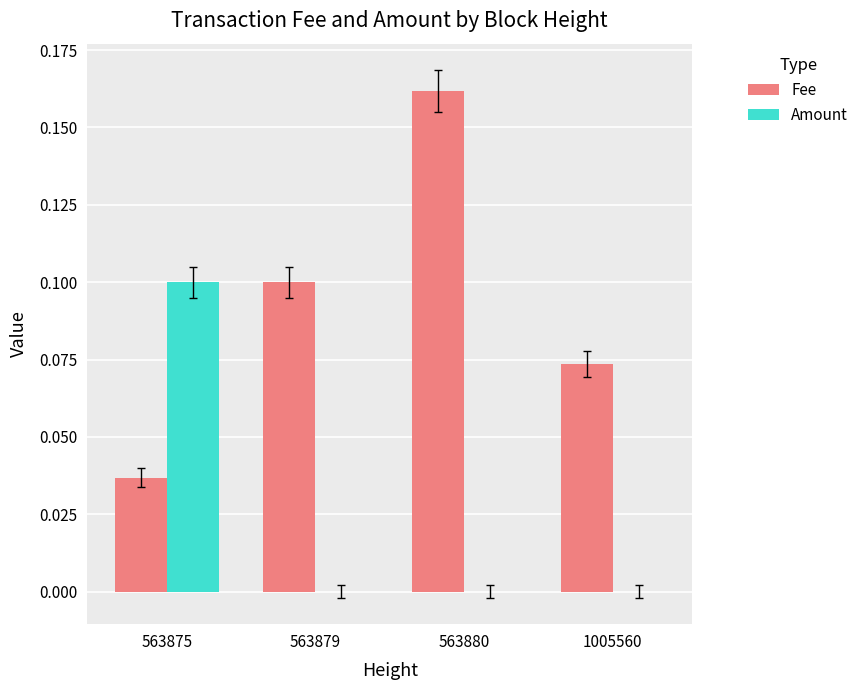

How many categories are shown in the chart?

4